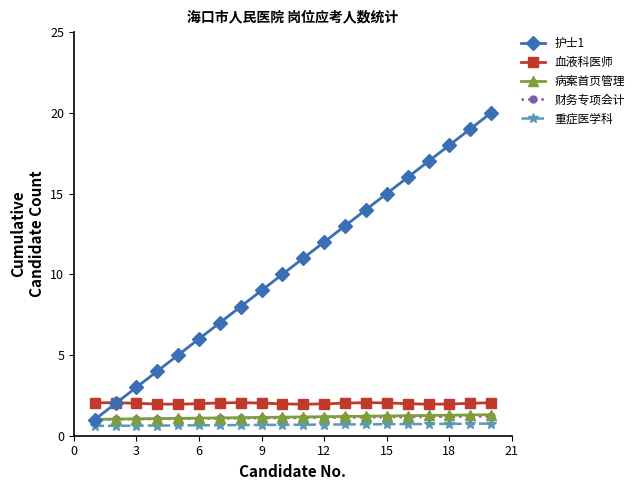

What is the value of the 重症医学科 point at the 20th from the left?

0.8